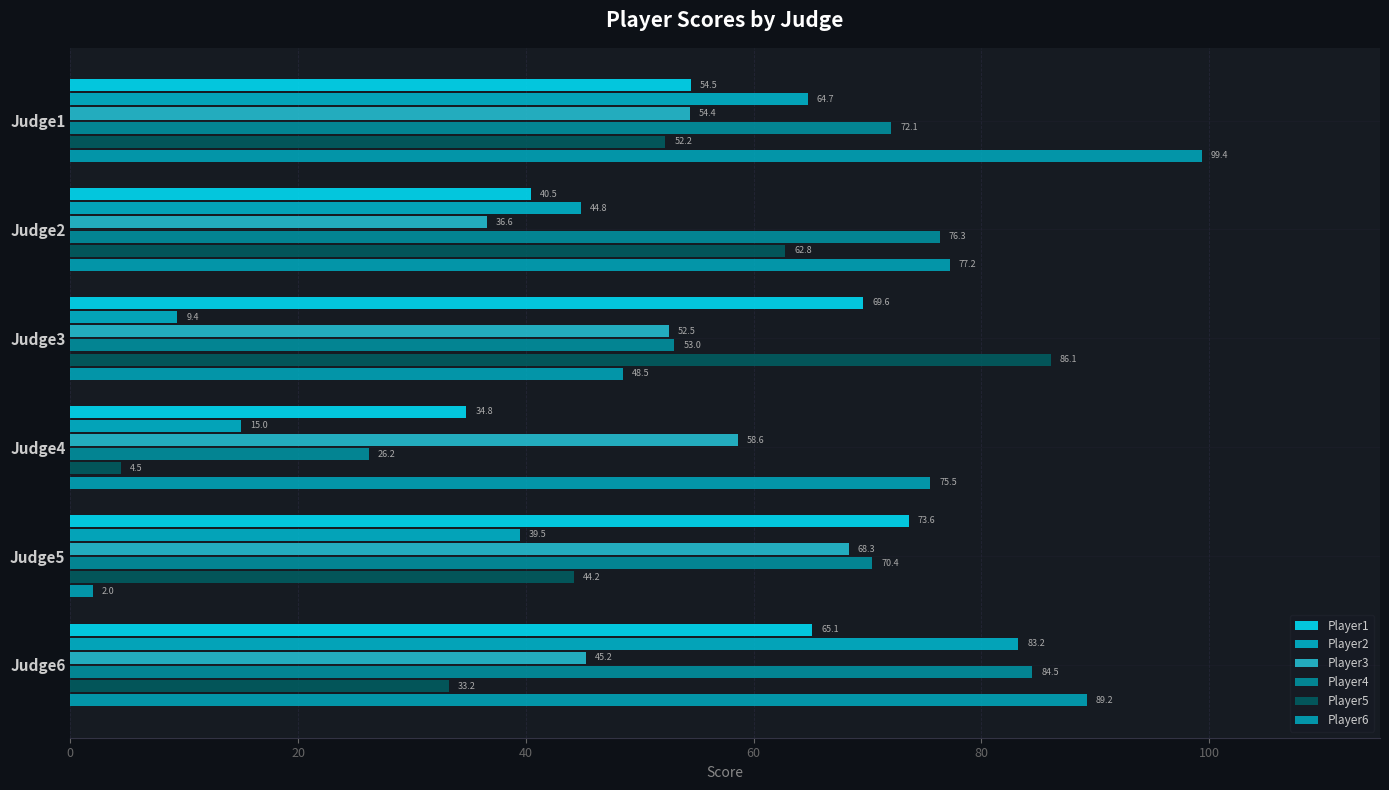

What is the difference between the maximum and second lowest values in the Player1 series?

33.2